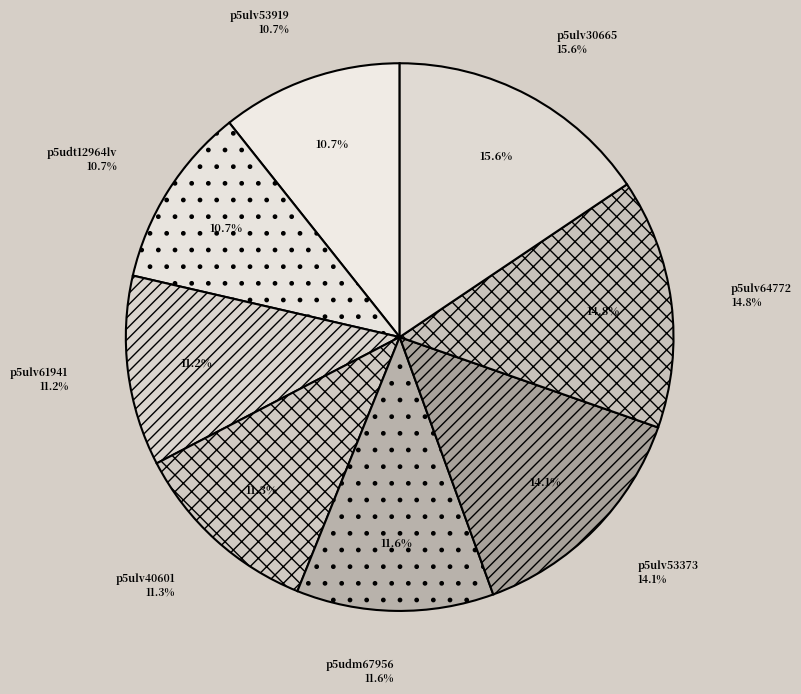

Does Line.l(r:p5udt30473lv-p5ulv64772) account for over 50% of the chart?

No